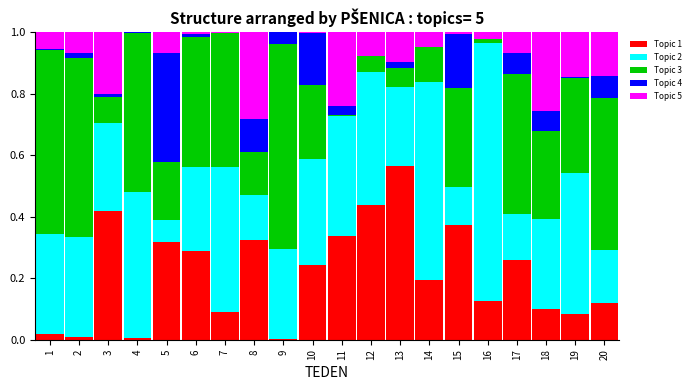

What is the total value across all series at 8?

1.0